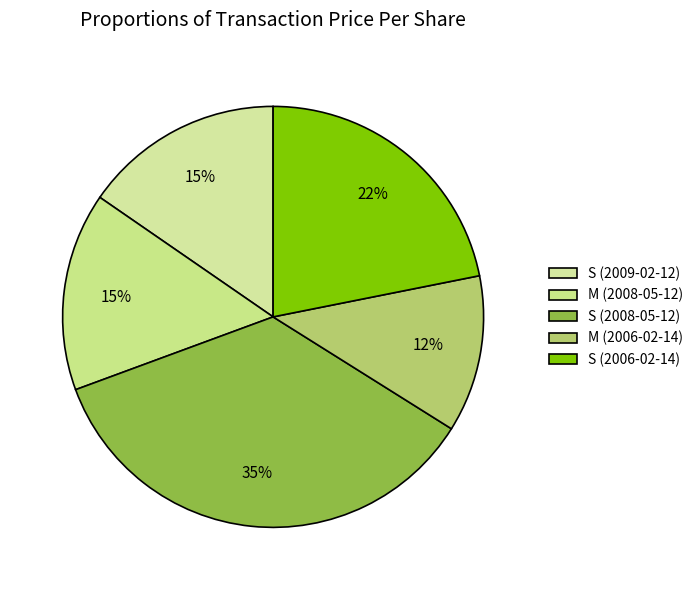

Which category has the smallest portion of the pie?

M (2006-02-14)